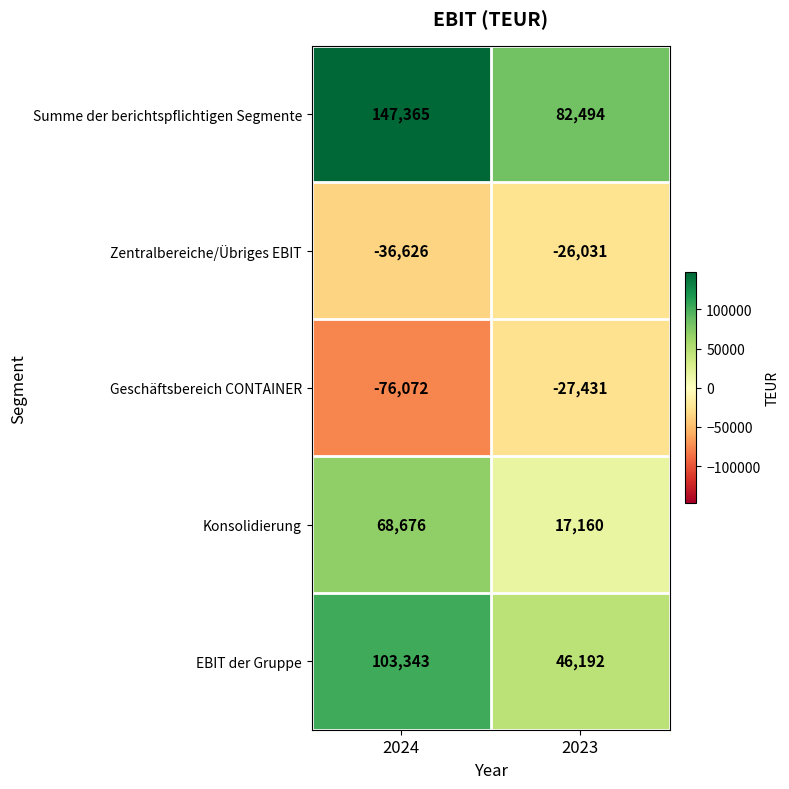

At which label is Zentralbereiche/Übriges EBIT closest to -31328?

2023